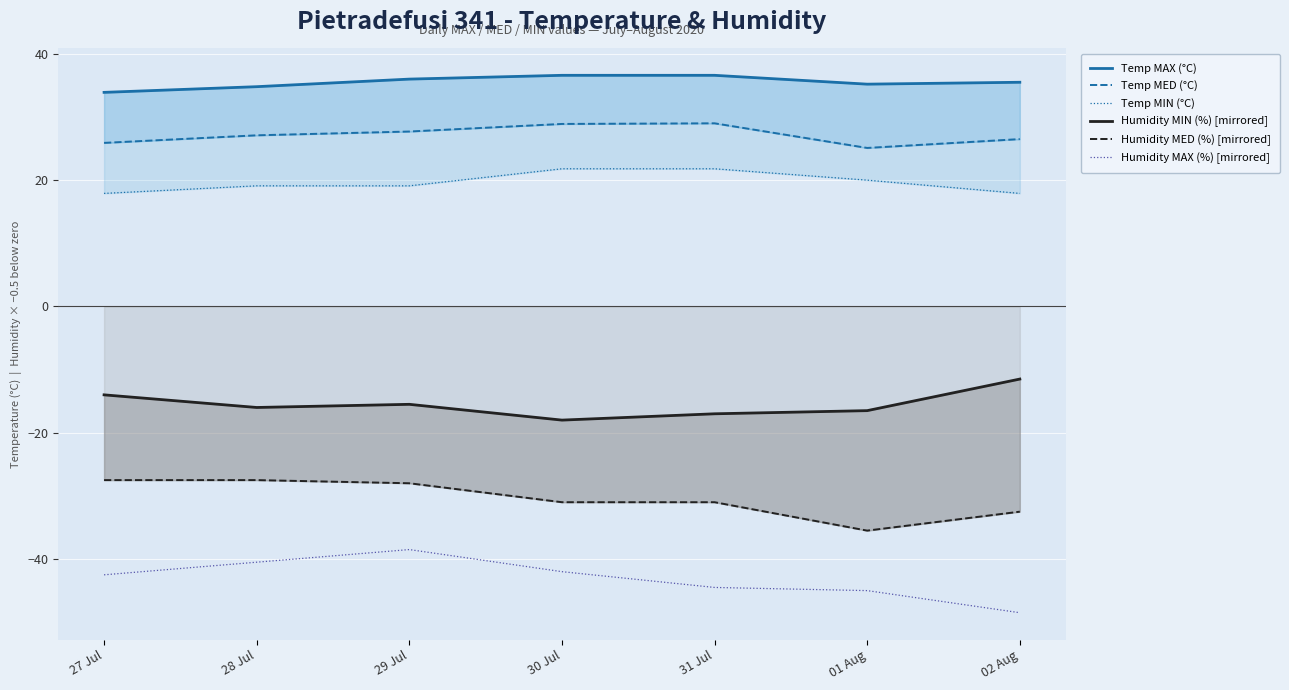

What is the approximate value of Humidity MIN (%) [mirrored] at 29 Jul?

-15.5